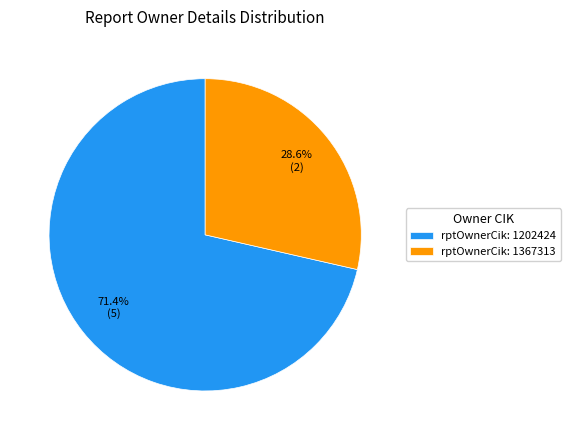

Rank the categories by value from highest to lowest.

rptOwnerCik: 1202424, rptOwnerCik: 1367313